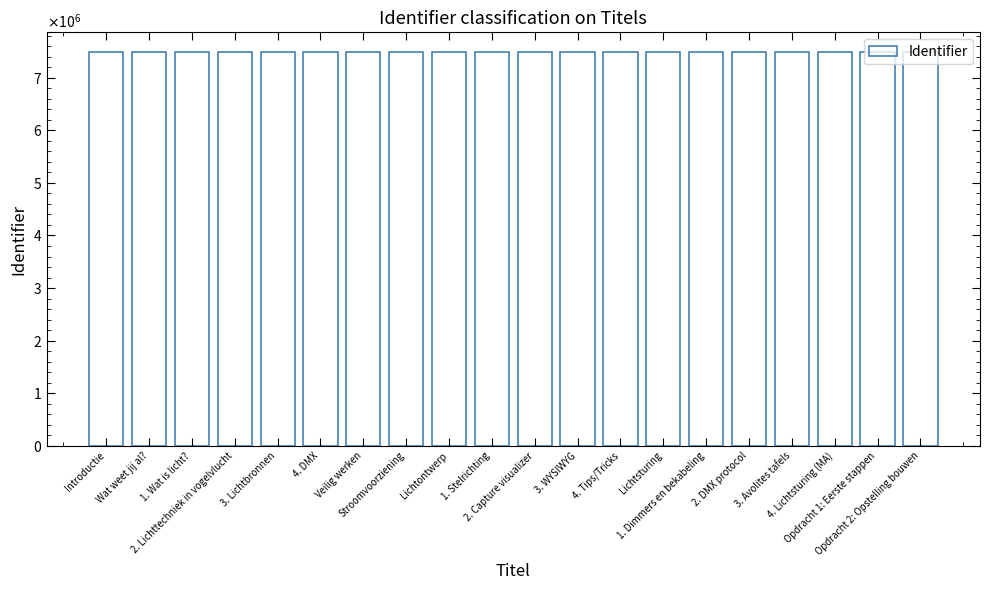

Read the value at 3. Lichtbronnen.

7489251